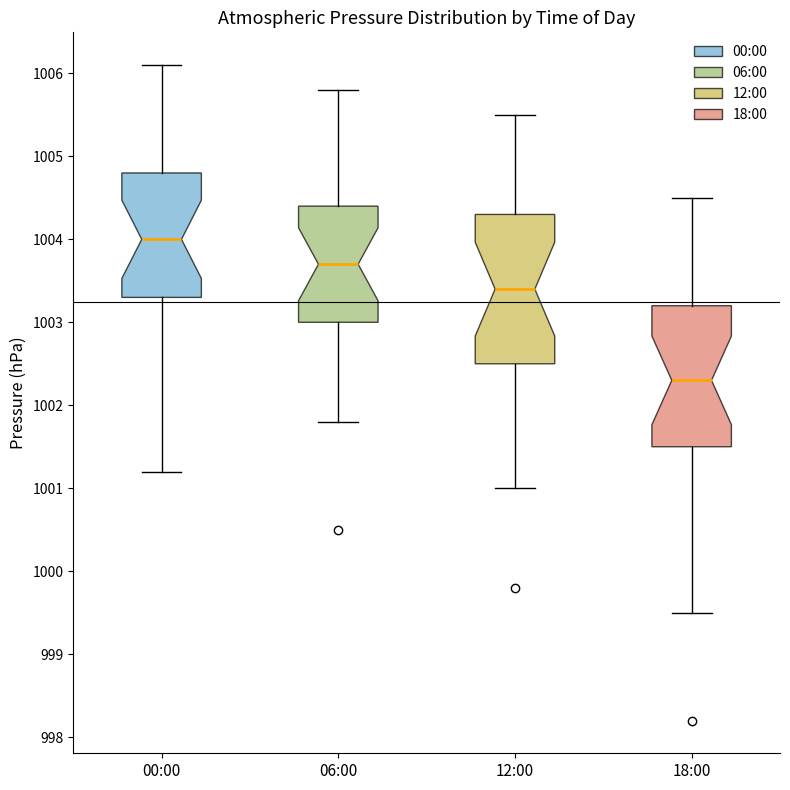

Where is the lower edge of the box for 18:00 on the y-axis? The values are not printed on the chart, so give them approximately, as read against the axis.

1001.5